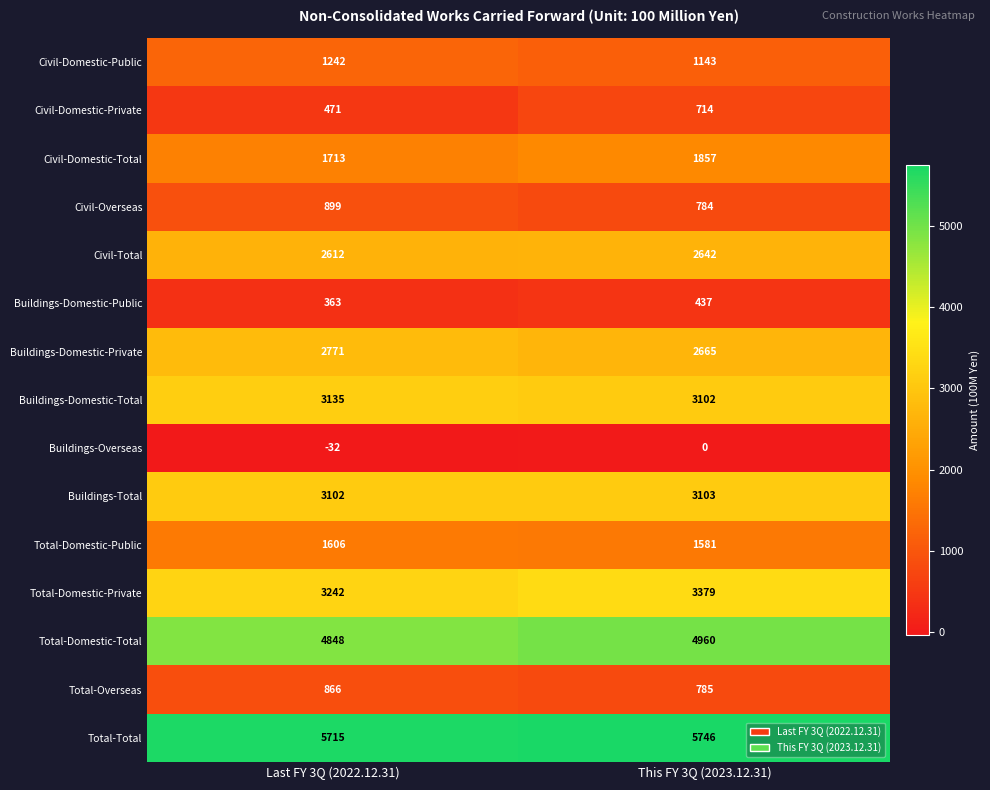

Reading left to right, transcribe all the data shown in this chart.

Civil-Domestic-Public: 1242	1143
Civil-Domestic-Private: 471	714
Civil-Domestic-Total: 1713	1857
Civil-Overseas: 899	784
Civil-Total: 2612	2642
Buildings-Domestic-Public: 363	437
Buildings-Domestic-Private: 2771	2665
Buildings-Domestic-Total: 3135	3102
Buildings-Overseas: -32	0
Buildings-Total: 3102	3103
Total-Domestic-Public: 1606	1581
Total-Domestic-Private: 3242	3379
Total-Domestic-Total: 4848	4960
Total-Overseas: 866	785
Total-Total: 5715	5746